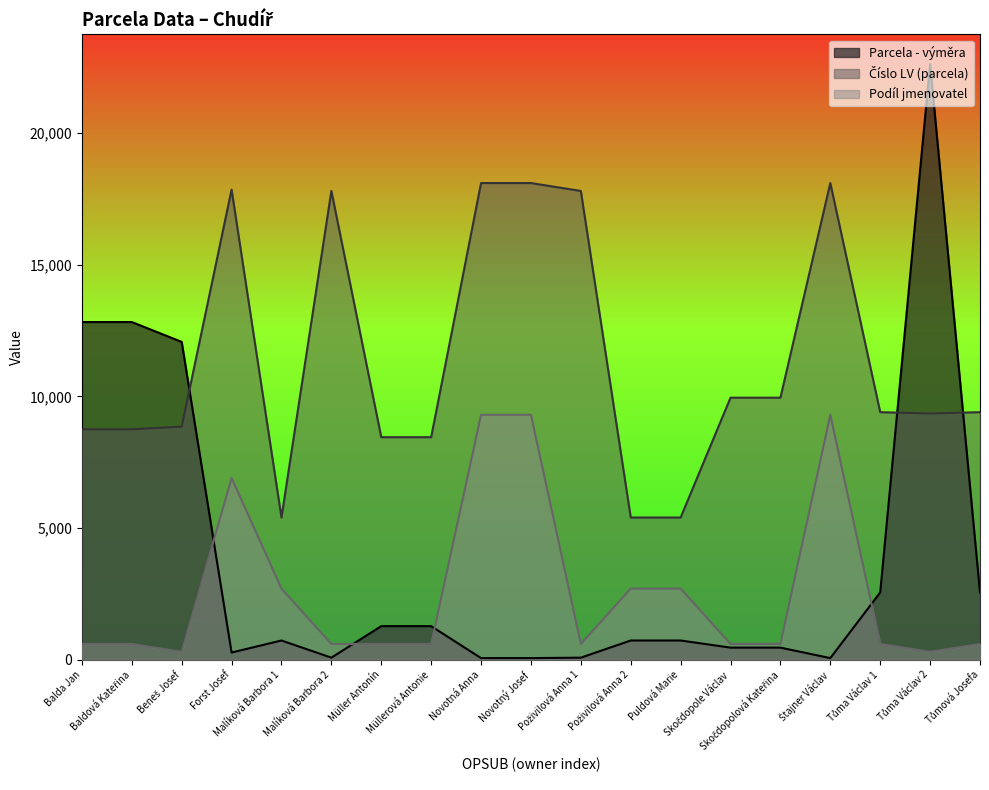

How many values in the Parcela - výměra series exceed 730?

8